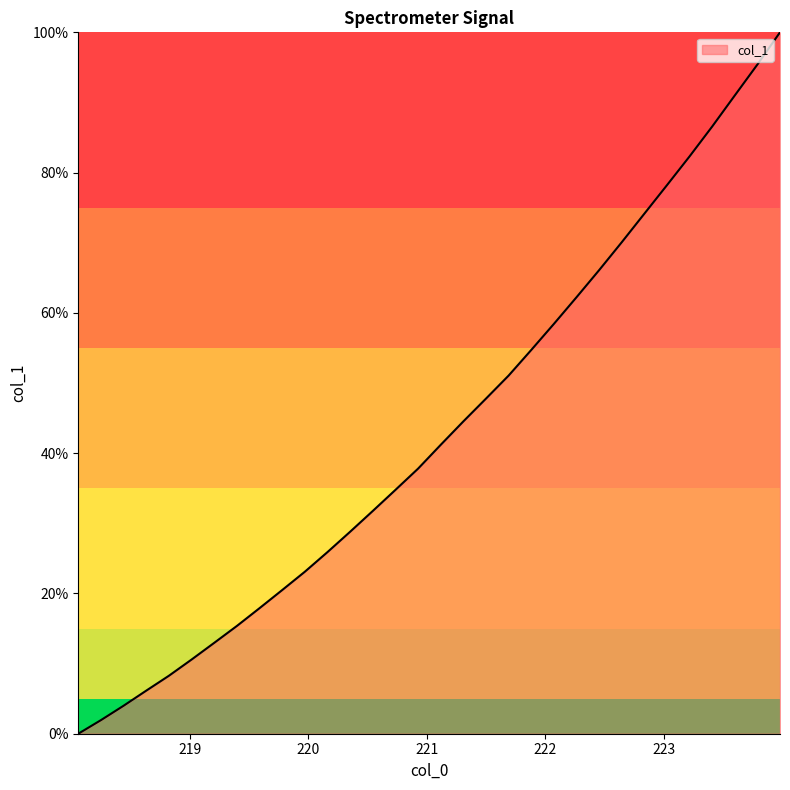

What is the difference between the second highest and second lowest values?

93.5